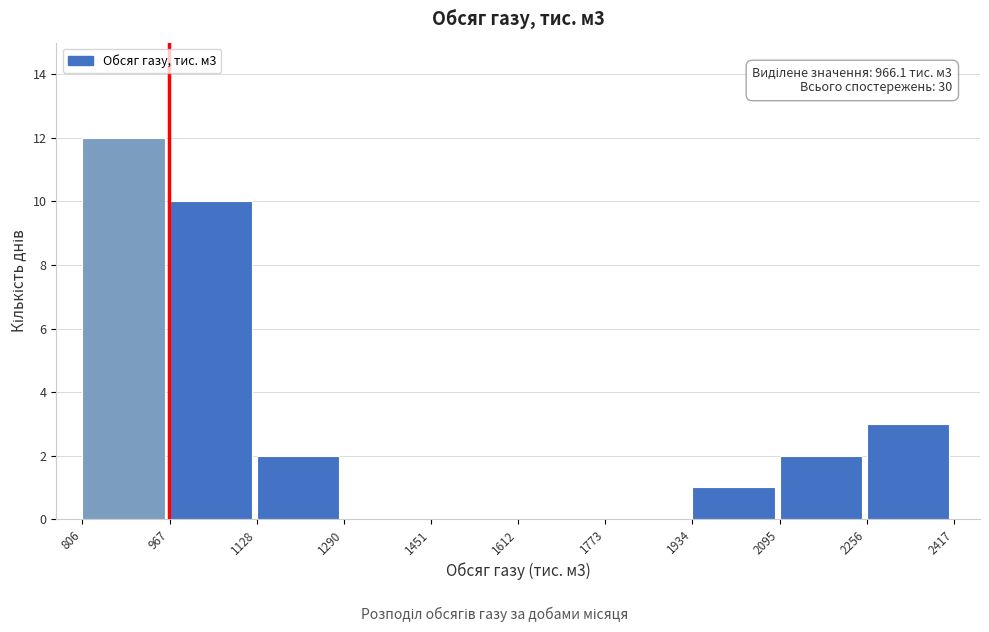

Over which range of the x-axis is the bar tallest?

806 to 967